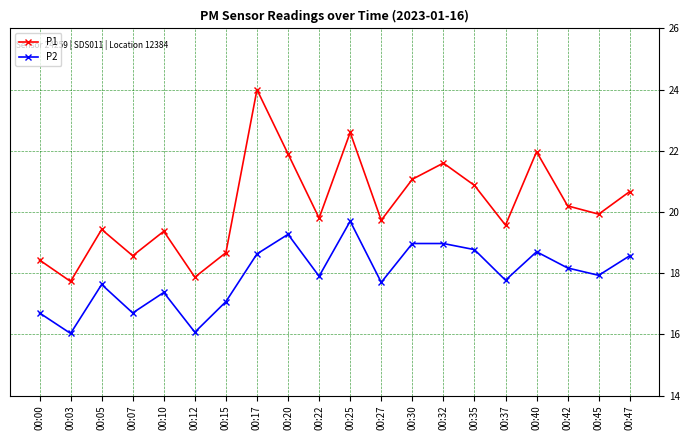

What is the difference between the second highest and second lowest values in the P1 series?

4.7